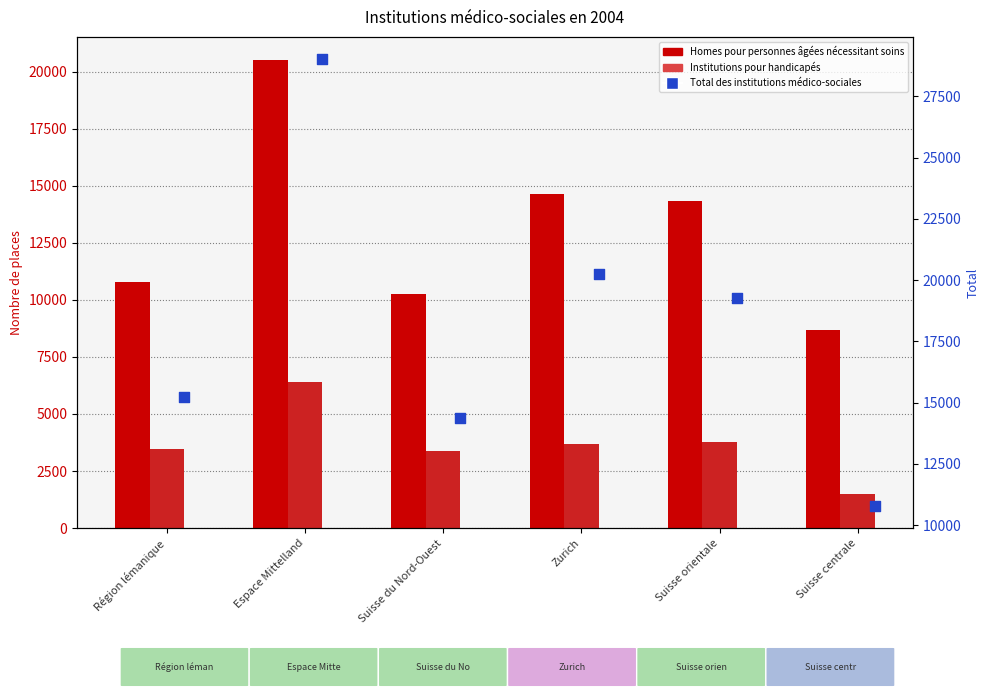

Which series has the largest total across all categories?

Total des institutions médico-sociales